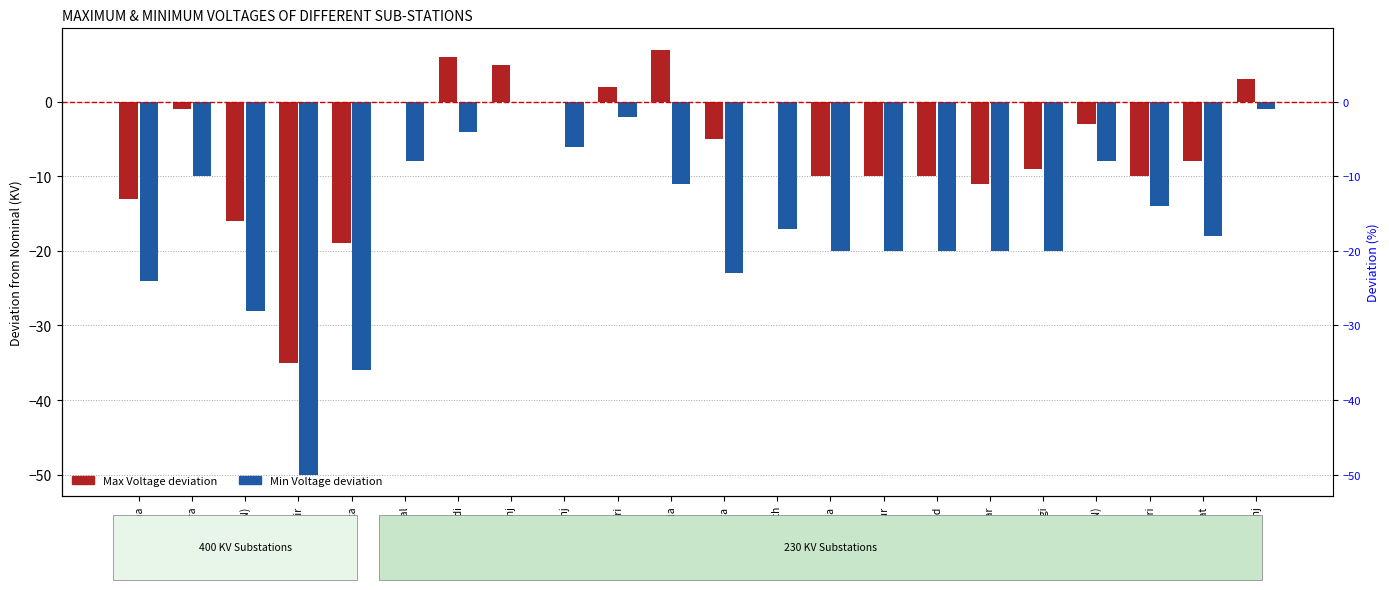

What is the value of the Min Voltage deviation bar at the 9th from the left?

-6